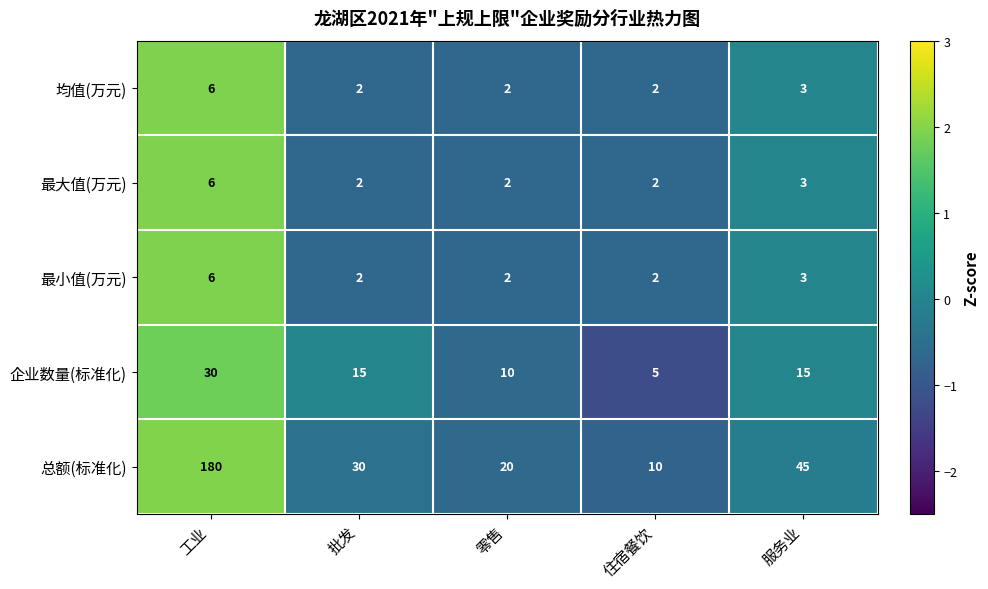

The 总额(标准化) series shows 30 at 零售. True or false?

False